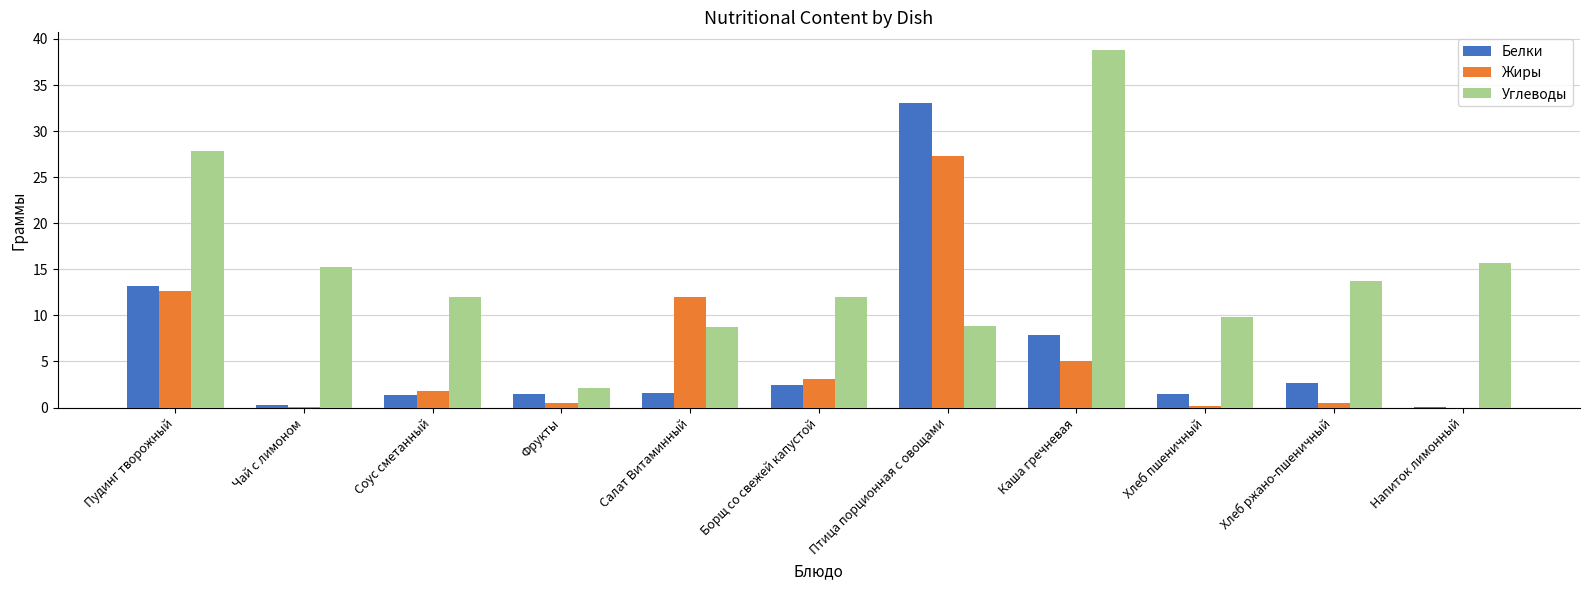

The Жиры series shows 1.8 at Соус сметанный. True or false?

True